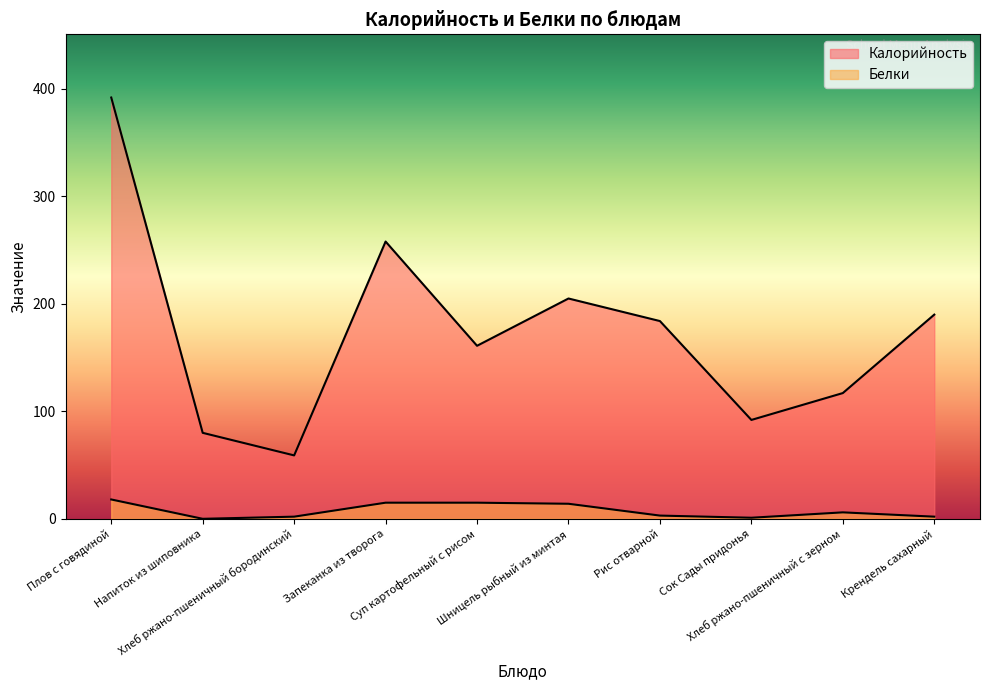

Where does the Белки series first go above 6?

Плов с говядиной